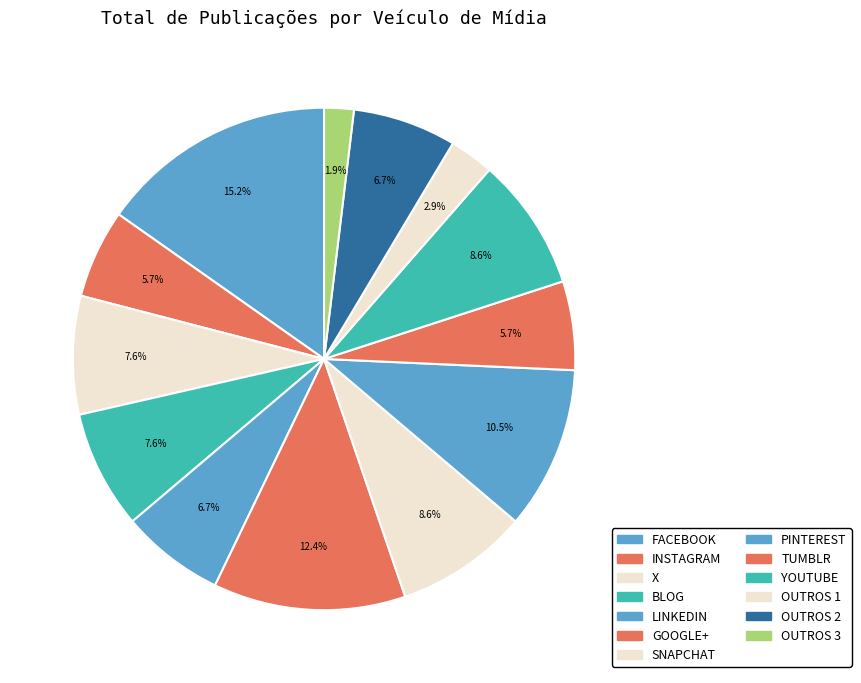

How many slices are in this pie chart?

13